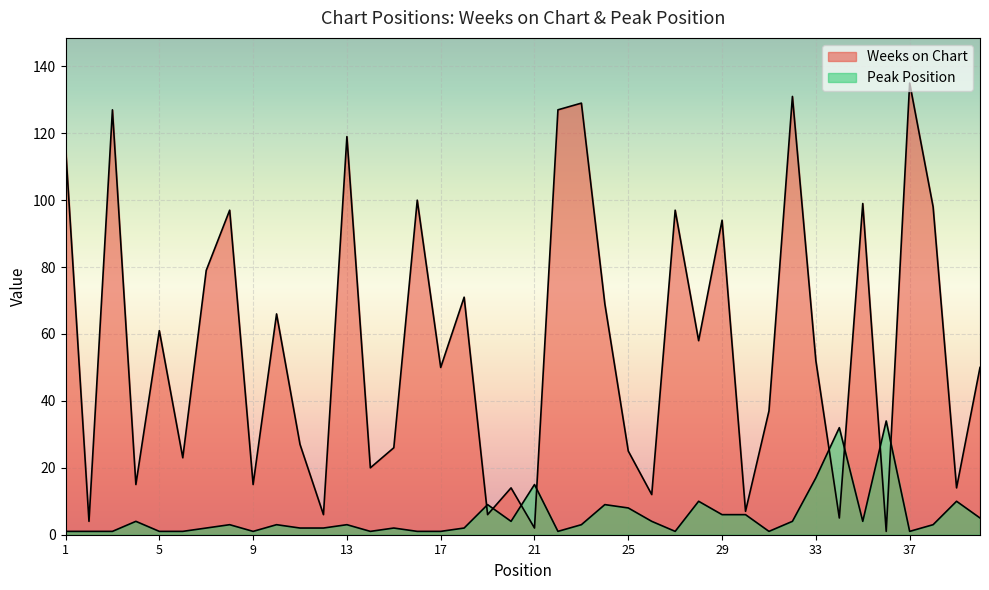

Rank the series by their maximum value, from lowest to highest.

Peak Position, Weeks on Chart